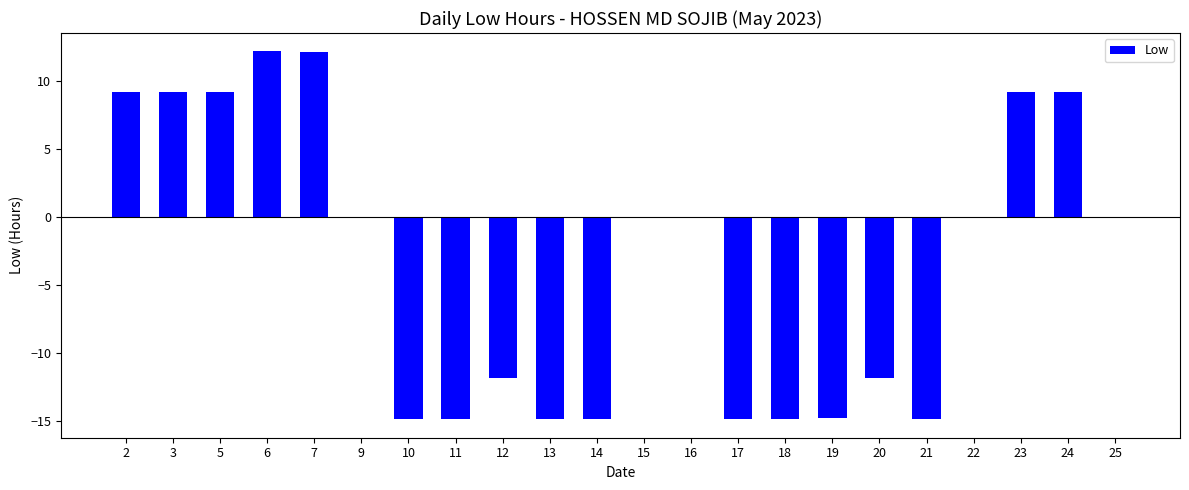

What is the sum of the values at 11 and 3?

-5.6